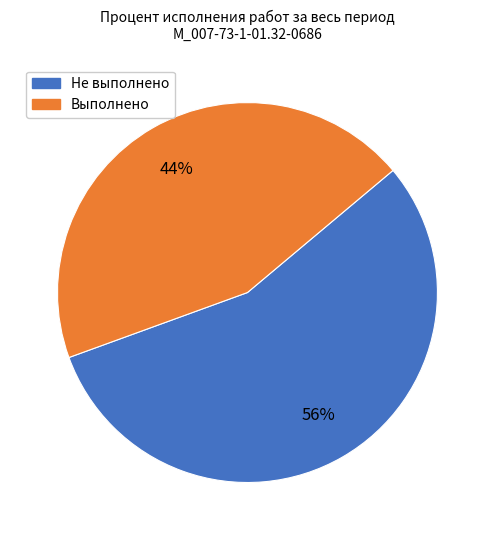

Count the number of slices in the pie.

2